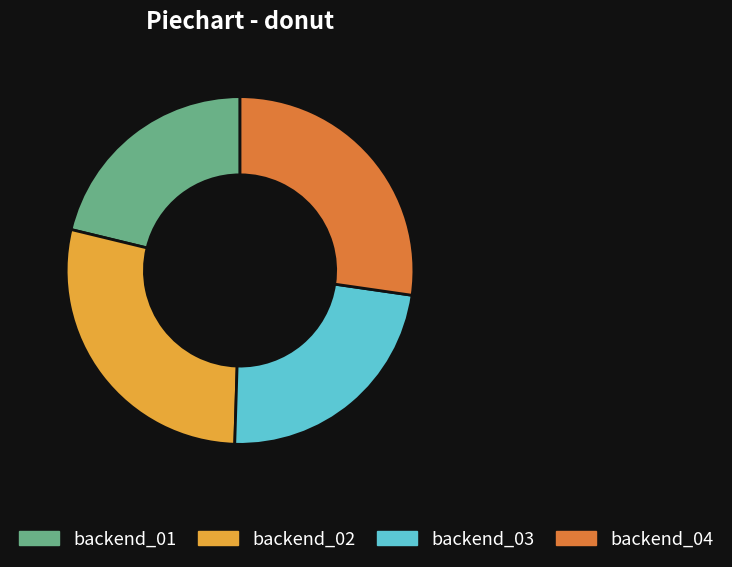

Does backend_01 represent more than half of the total?

No